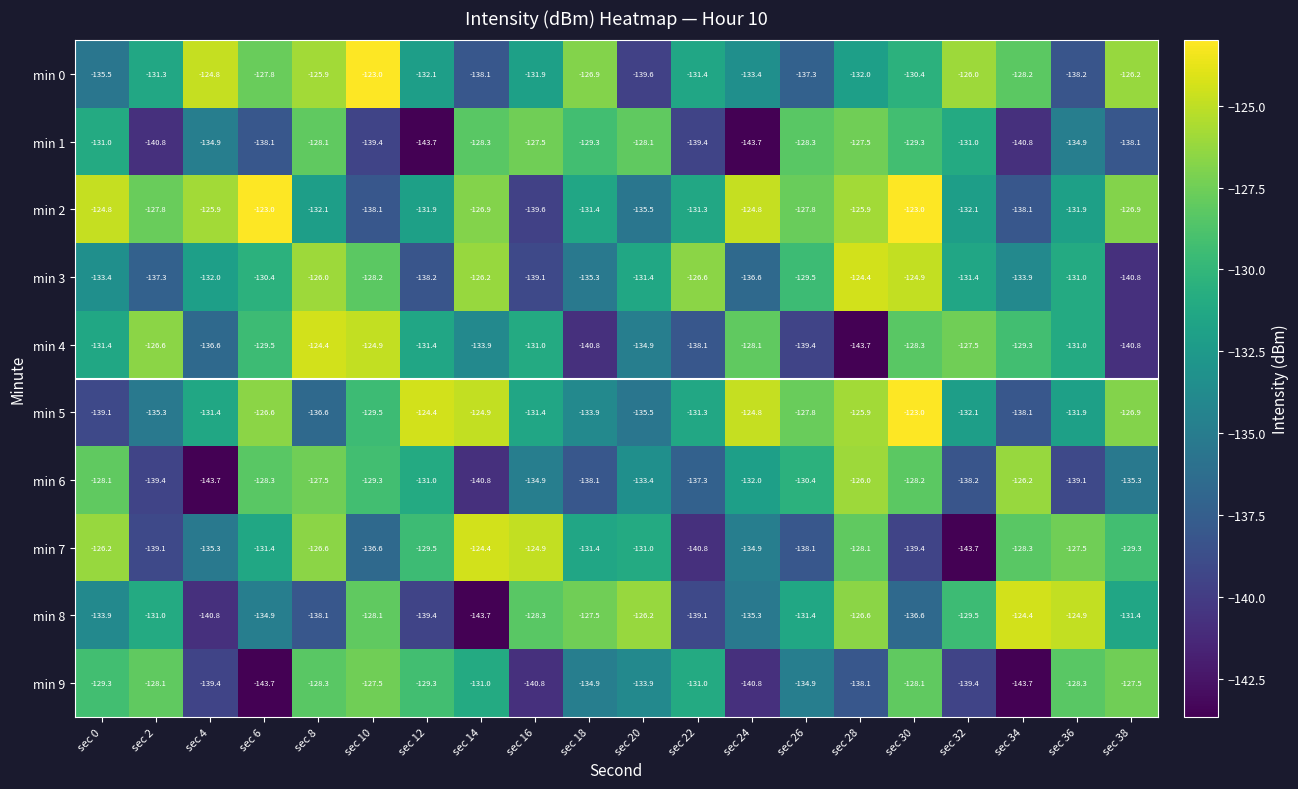

What is the maximum value for min 7?

-124.4